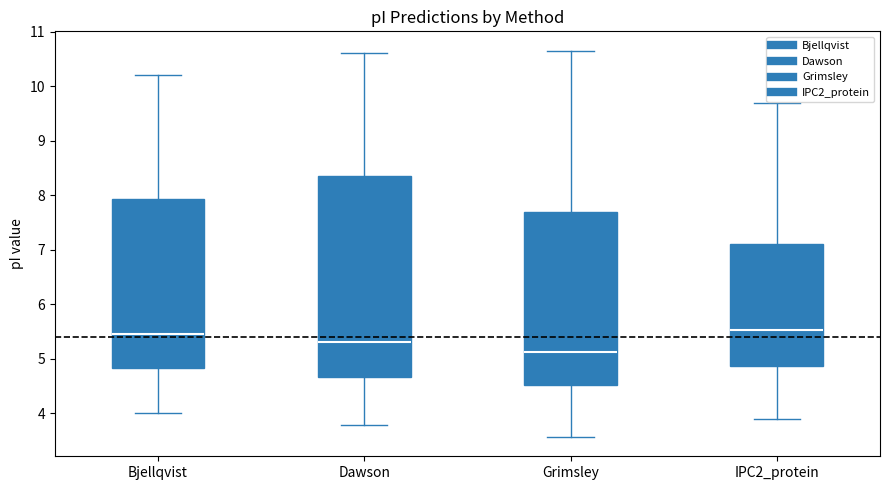

Reading left to right, transcribe this box plot: for each box, give where its median line is, the range the box spans, and where its two whiskers end, as read against the y-axis. The values are not printed on the chart, so give them approximately, as read against the axis.

Bjellqvist: median 5.4, box 4.8 to 7.9, whiskers 4.0 to 10.2
Dawson: median 5.3, box 4.7 to 8.4, whiskers 3.8 to 10.6
Grimsley: median 5.1, box 4.5 to 7.7, whiskers 3.6 to 10.7
IPC2_protein: median 5.5, box 4.9 to 7.1, whiskers 3.9 to 9.7